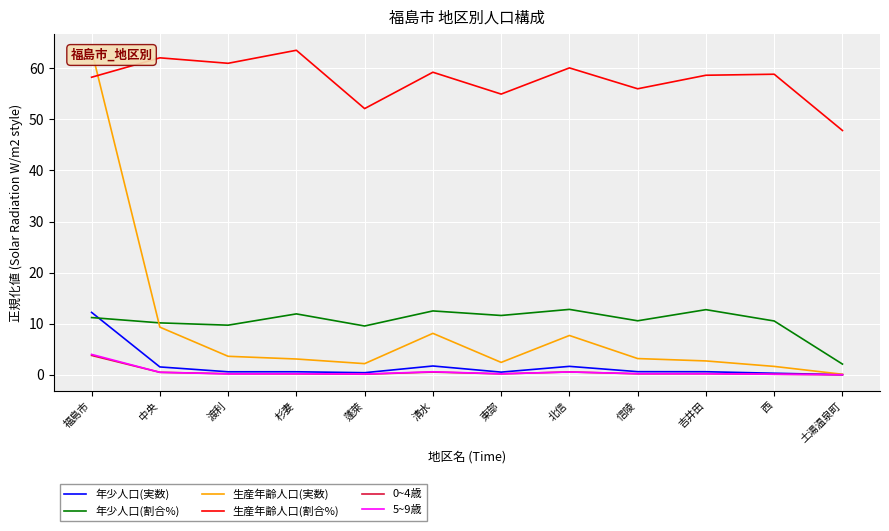

The 年少人口(割合%) series shows 17.1 at 渡利. True or false?

False